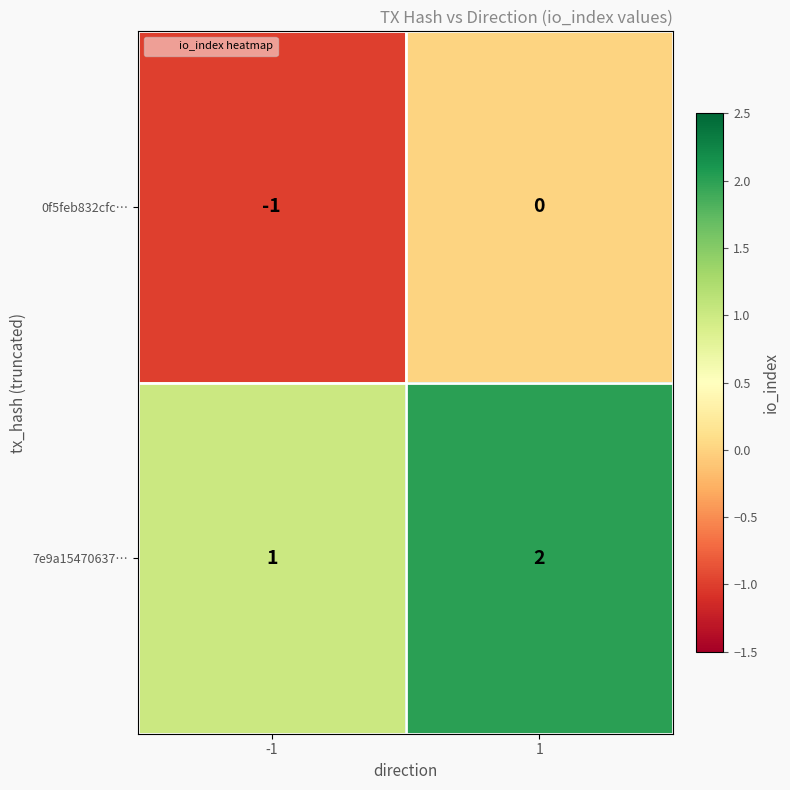

The 7e9a15470637… series shows 1 at -1. True or false?

True